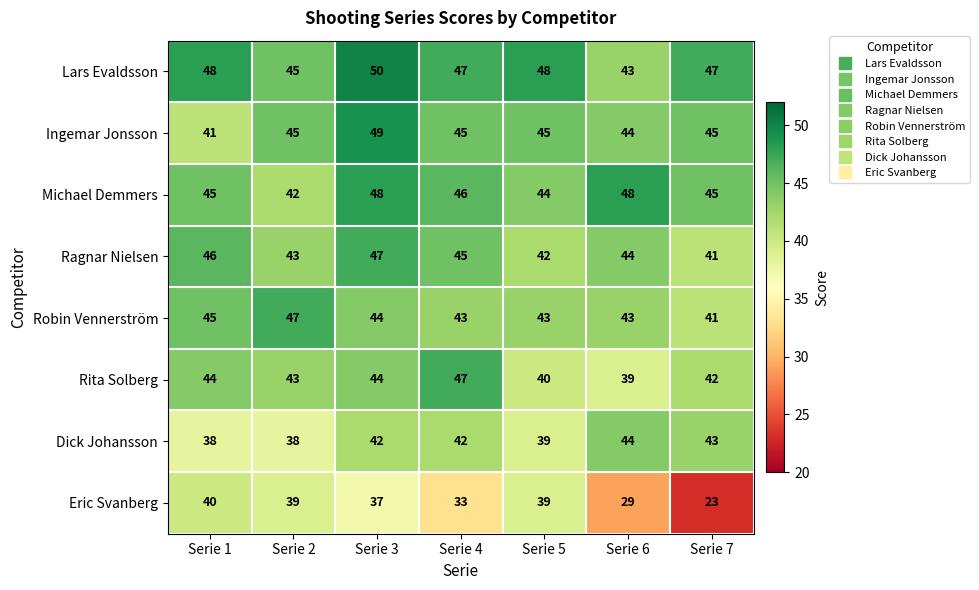

Which label corresponds to the largest value in the chart?

Serie 3